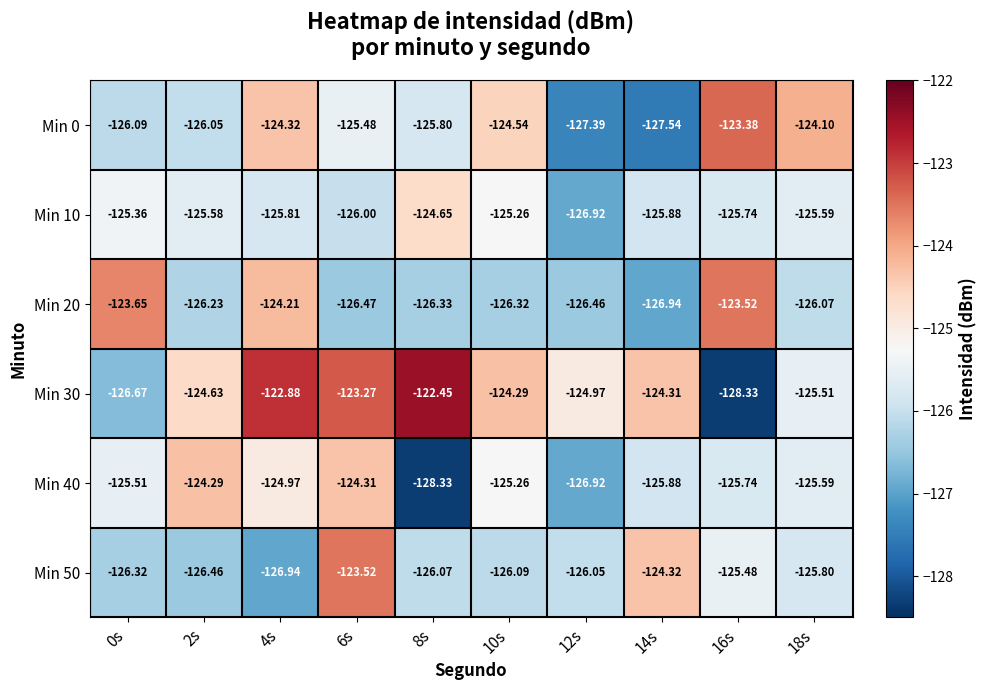

Is the value of Min 40 at 14s greater than the value of Min 20 at 14s?

Yes